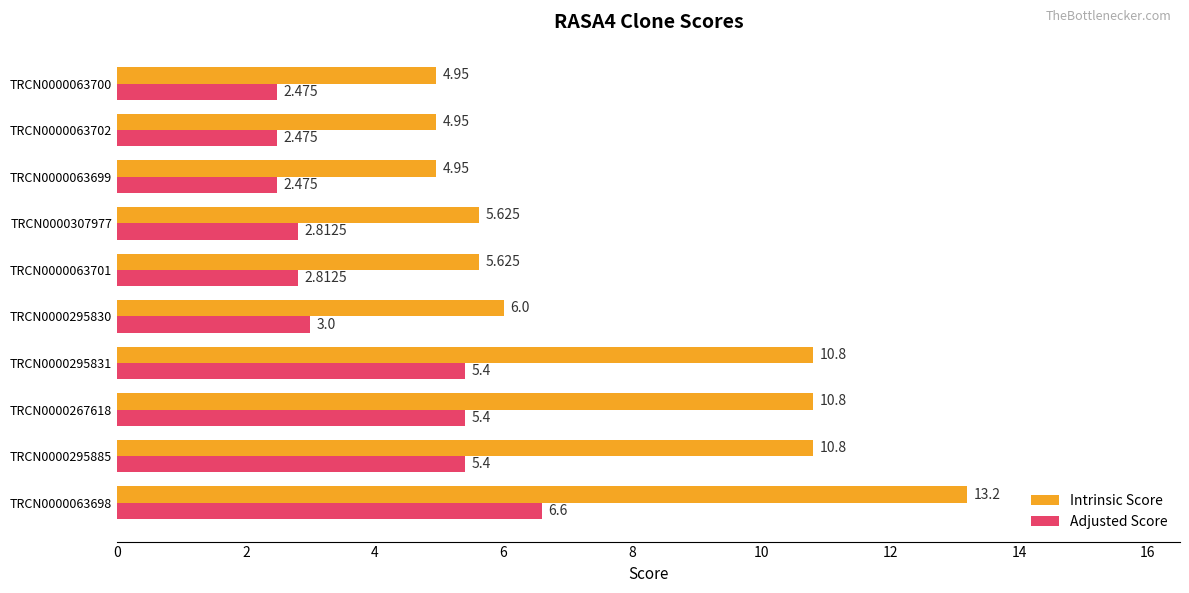

Which series has the widest spread of values?

Intrinsic Score